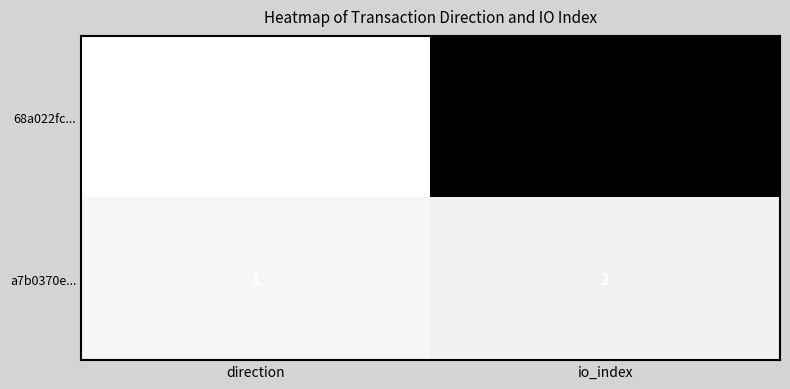

What is the sum of all 68a022fc... values?

24